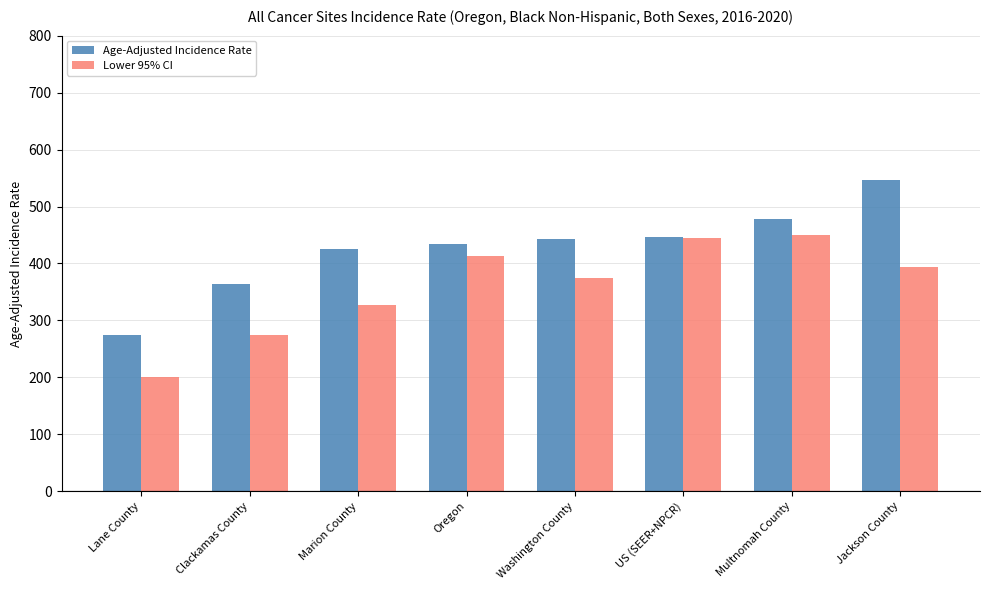

Which label corresponds to the smallest value in the chart?

Lane County